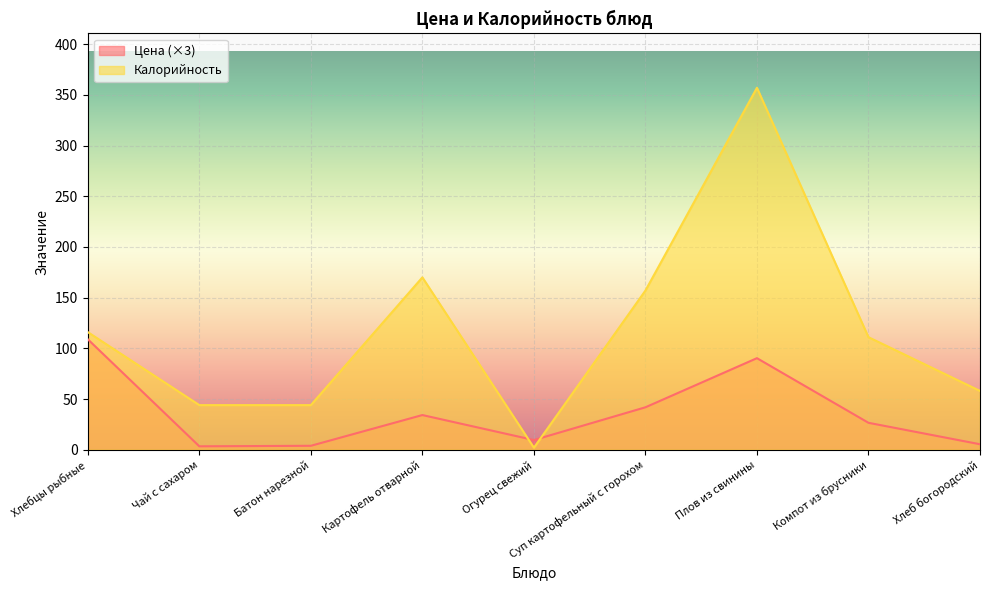

What is the maximum value for Калорийность?

357.0